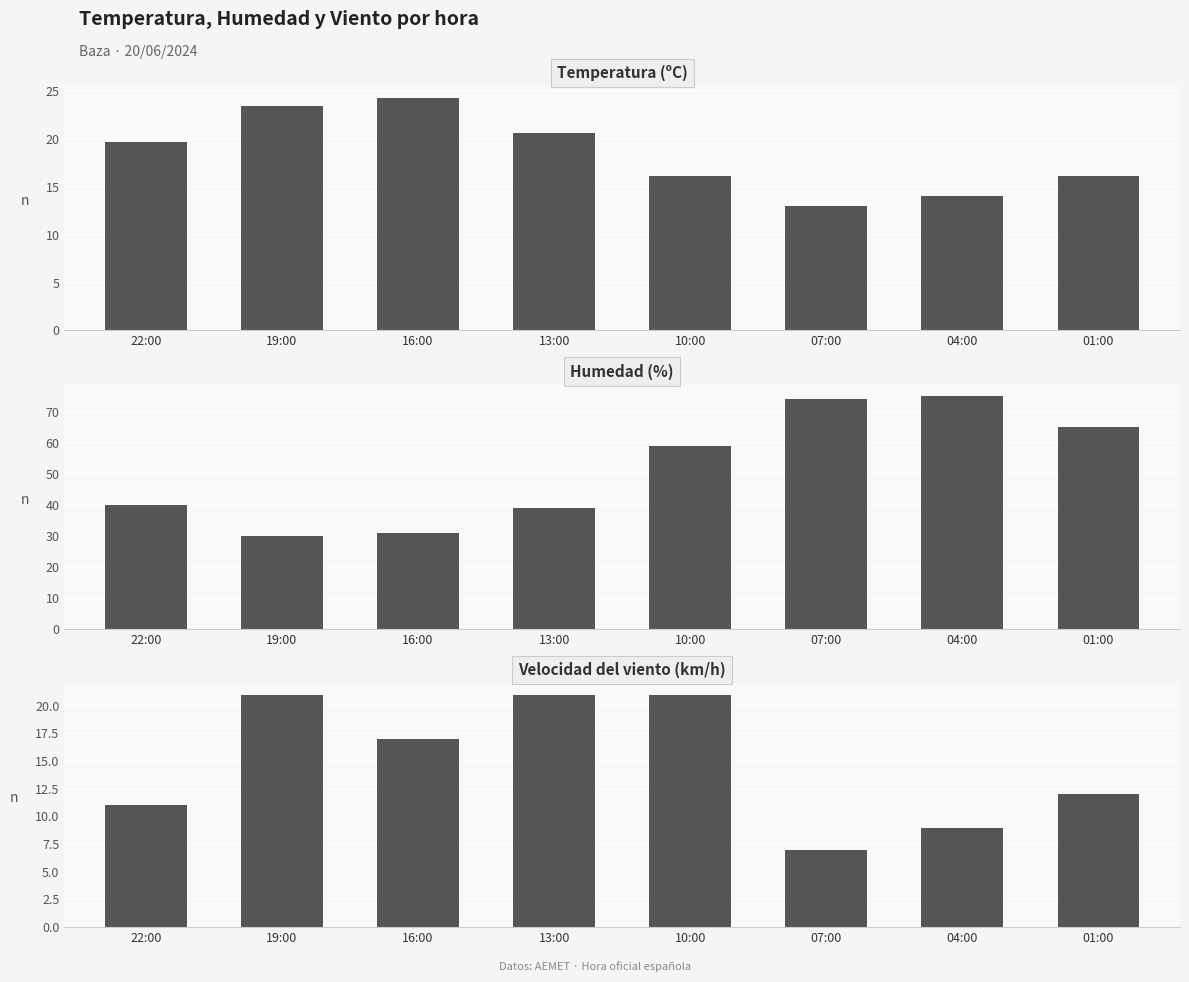

Is it true that Humedad (%) equals 59.0 at 10:00?

True